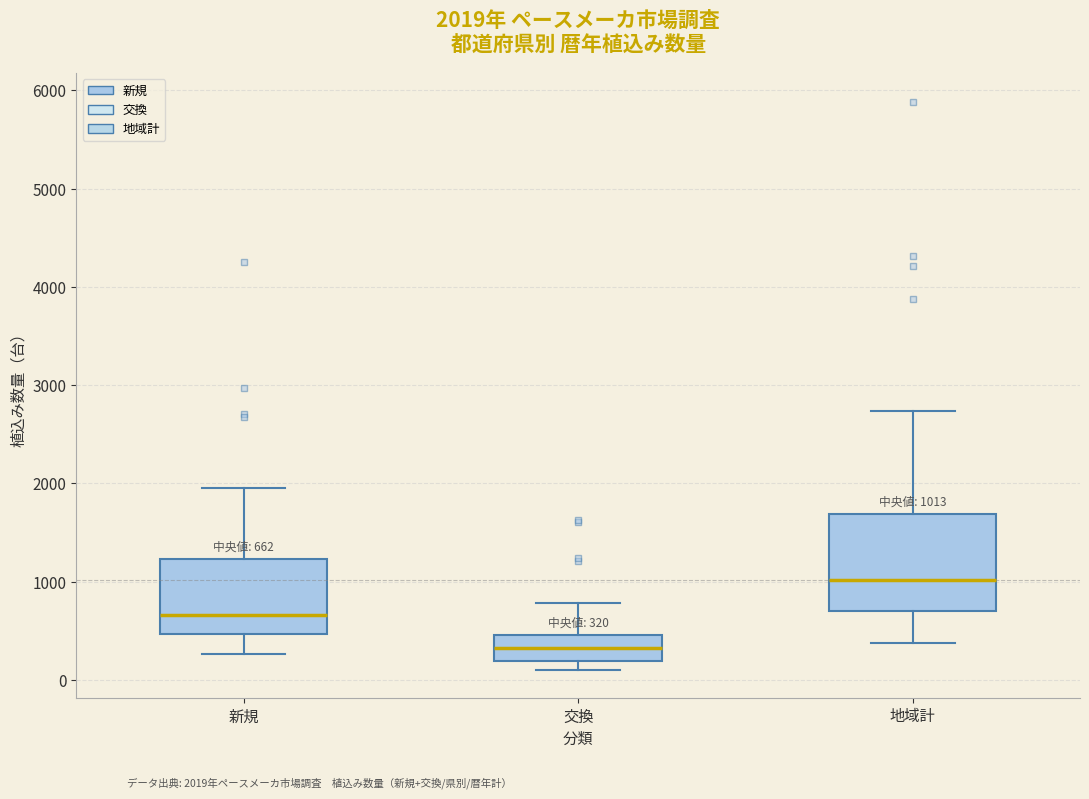

Comparing the boxes themselves (not the whiskers), which one is the tallest?

地域計